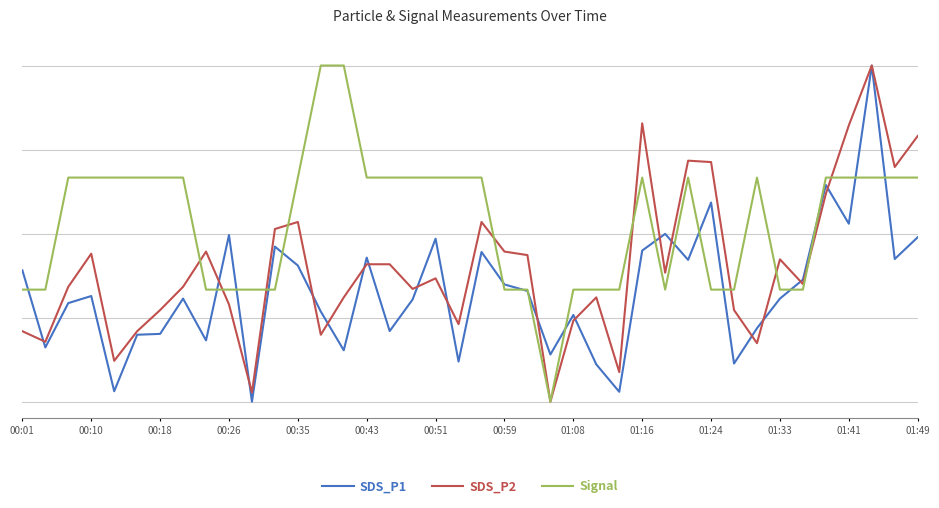

At which category does the chart reach its peak across all series?

37